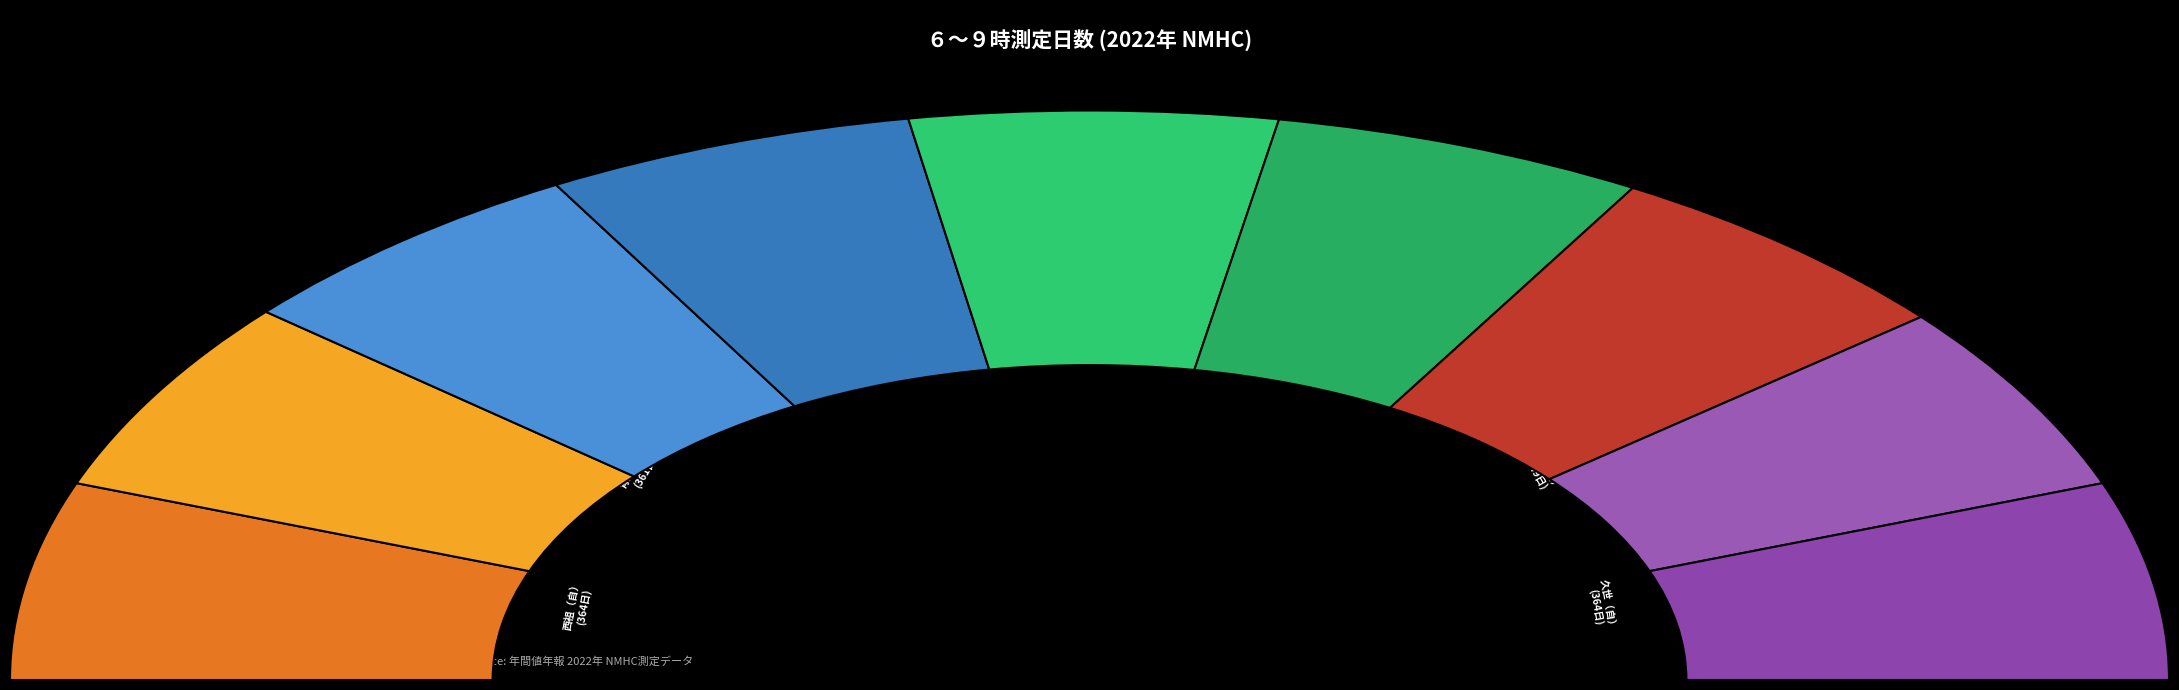

Do 南方（自） and 久世（自） together represent more than half of the pie?

No